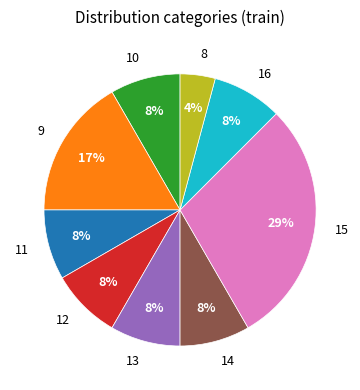

To the nearest percent, what is the difference between the 15 and 11 slice percentages?

21%